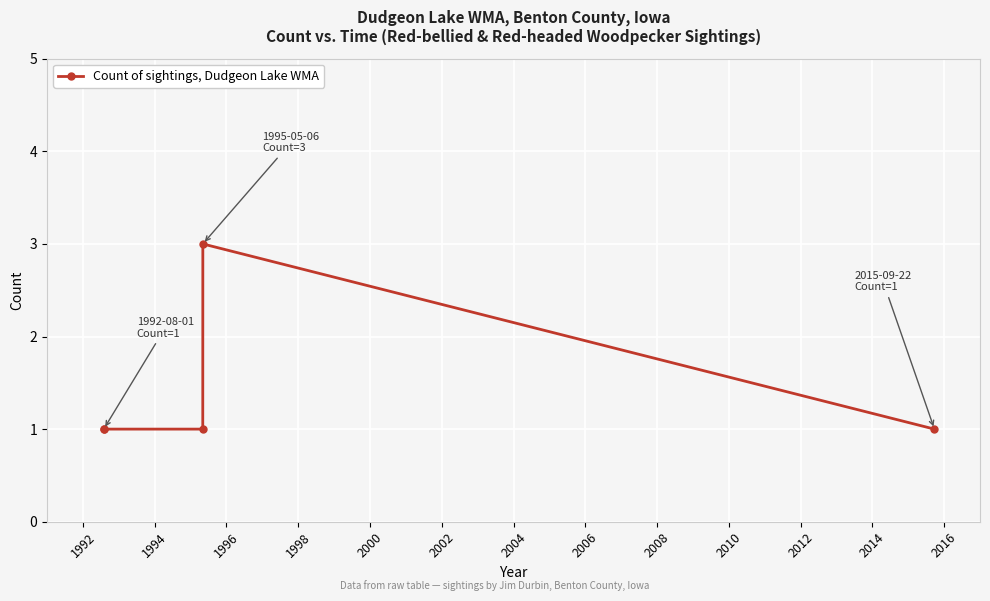

Reading left to right, extract all data points from this chart.

1	1	1	3	1